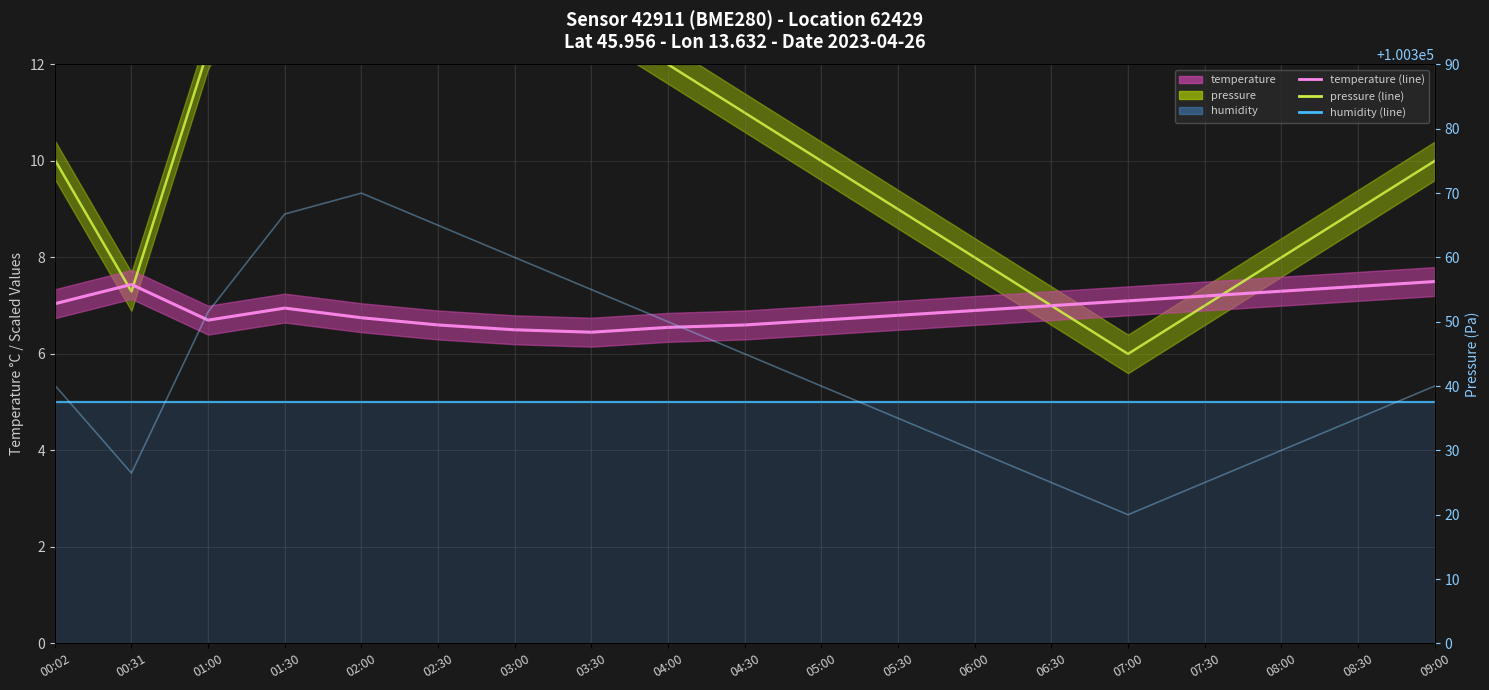

The value of pressure raw at 07:00 is 100320.0. True or false?

True